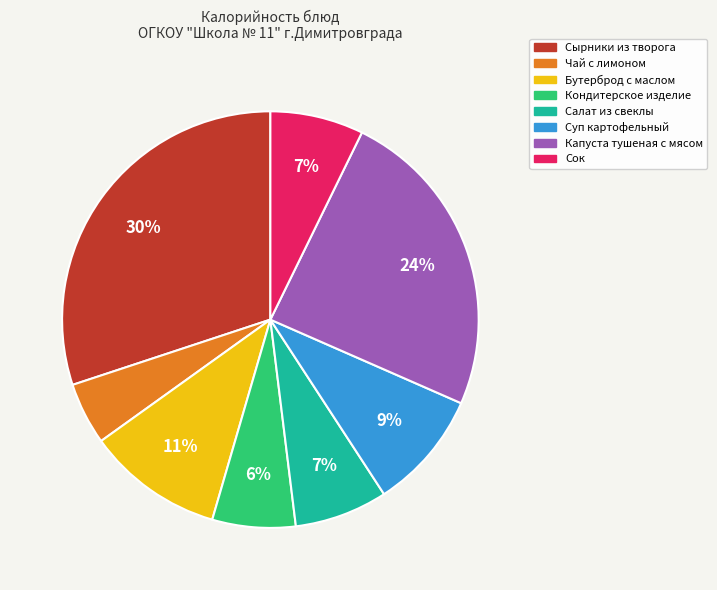

Is the sum of Чай с лимоном and Салат из свеклы greater than half?

No